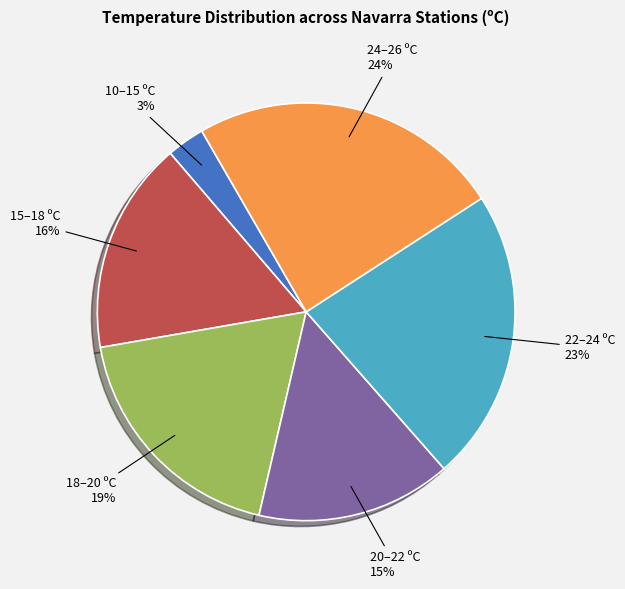

Is there a majority slice in this chart?

No